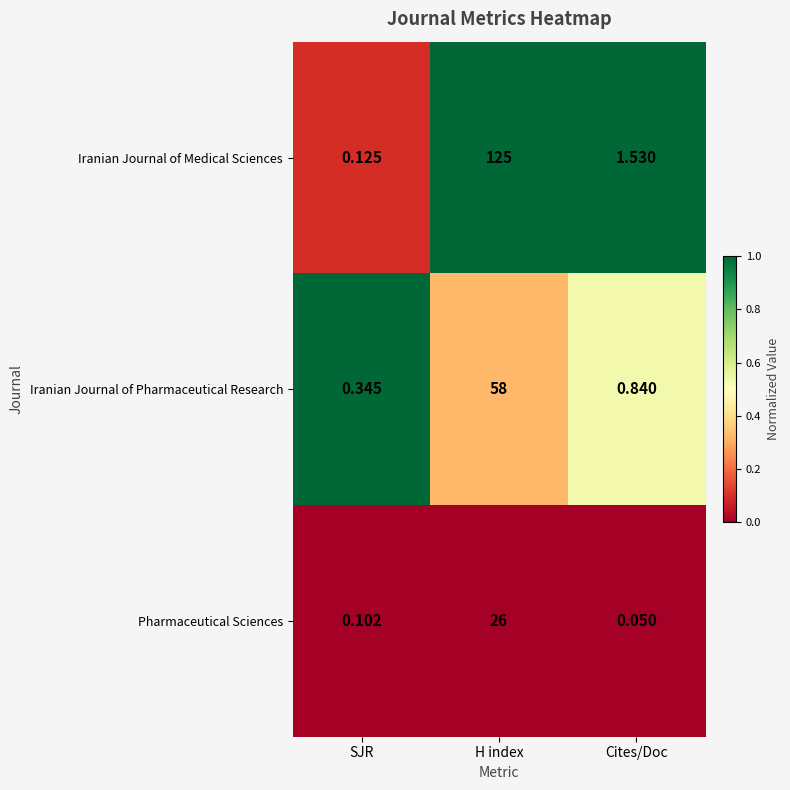

Between SJR and H index, which series saw the biggest shift?

Iranian Journal of Medical Sciences